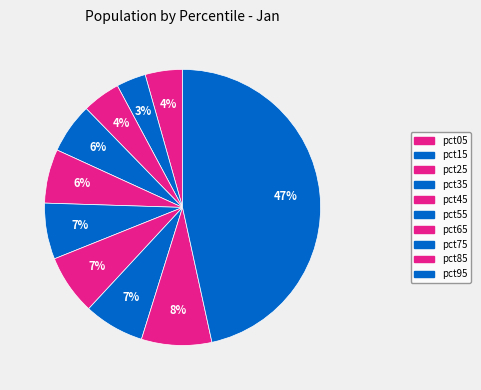

Count the number of slices in the pie.

10